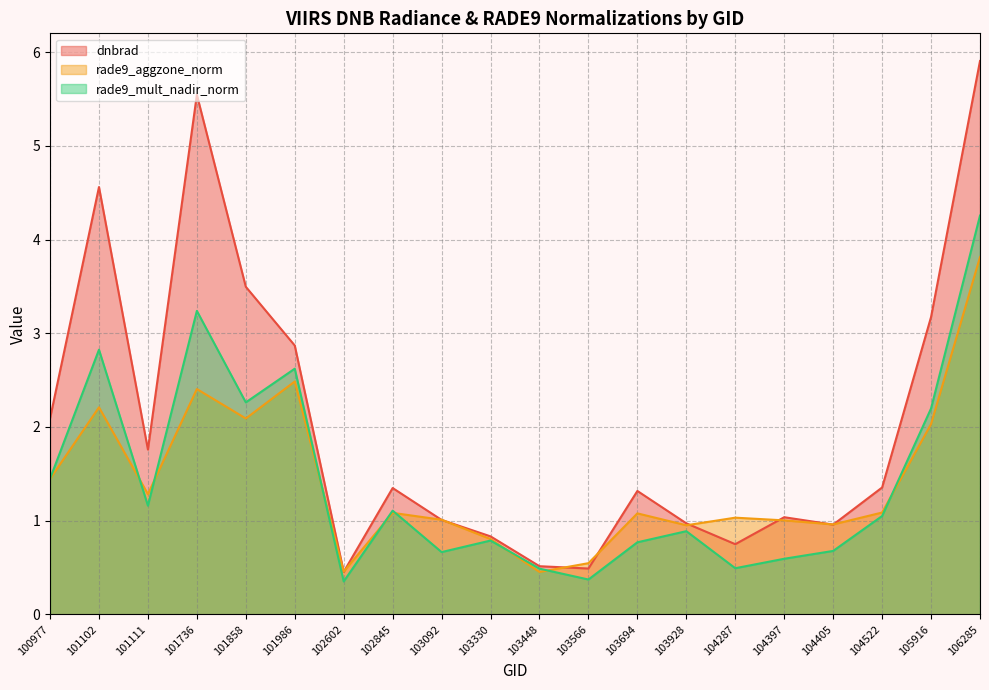

How many intersections are there between rade9_mult_nadir_norm and rade9_aggzone_norm?

8